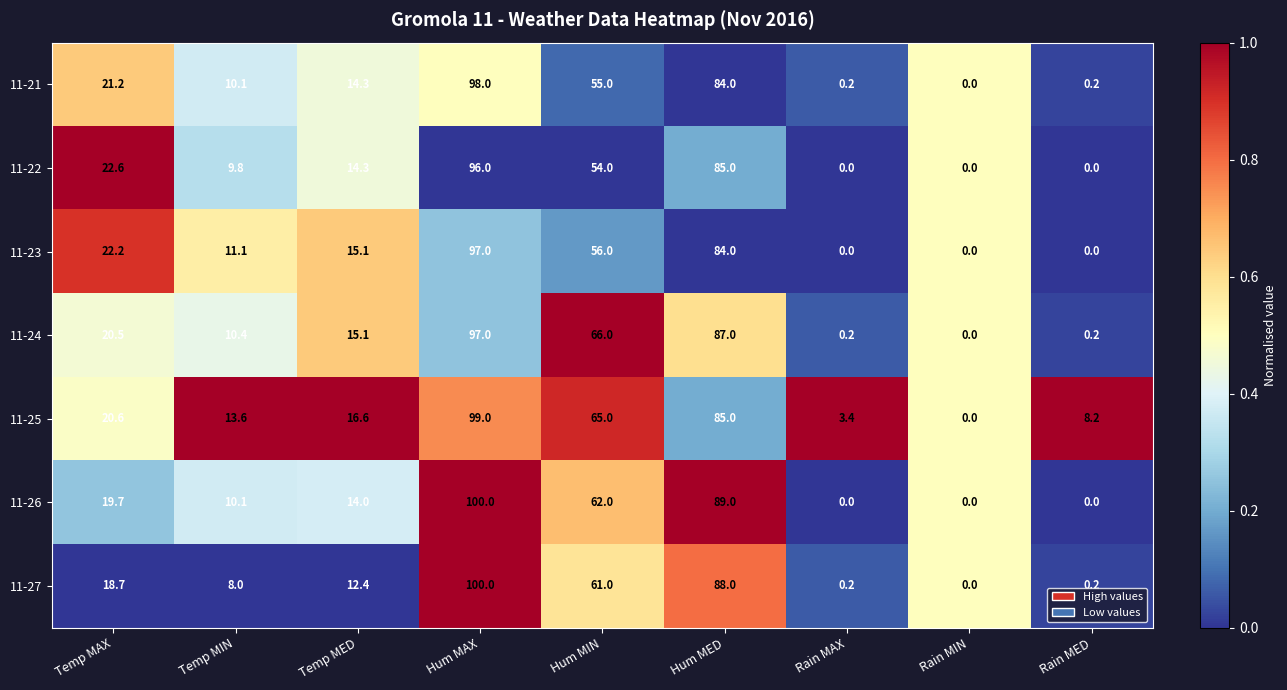

What is the difference between the 11-24 values at Temp MAX and Temp MIN?

10.1